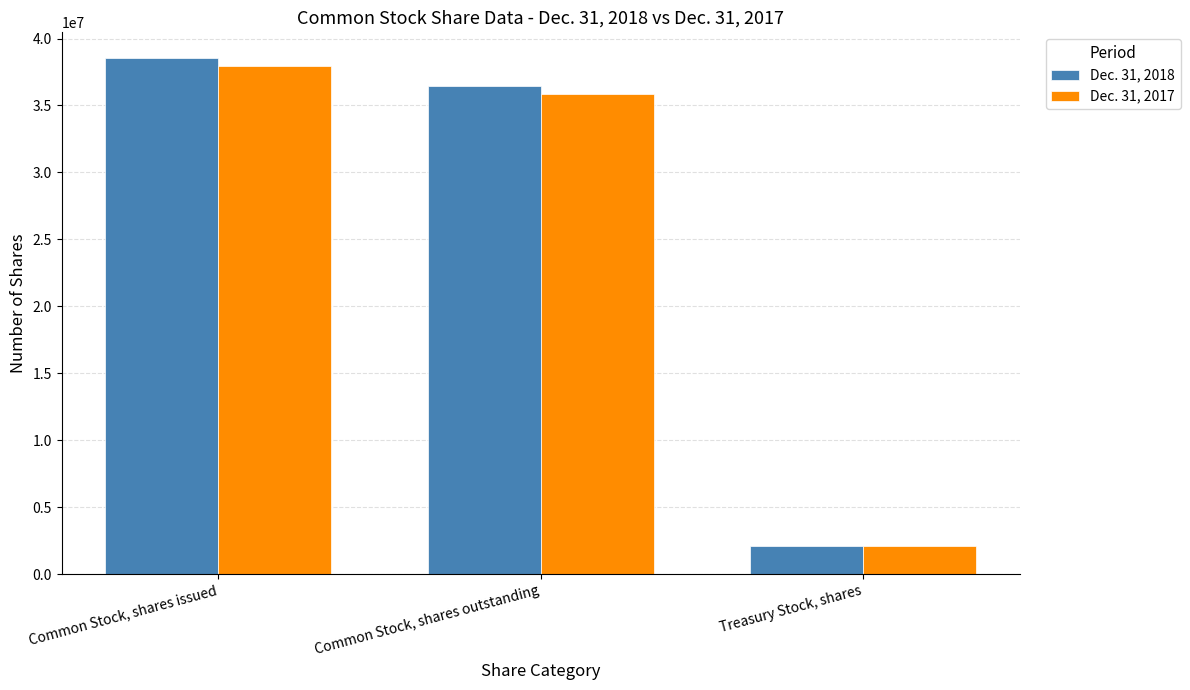

What is the maximum value for Dec. 31, 2018?

38535445